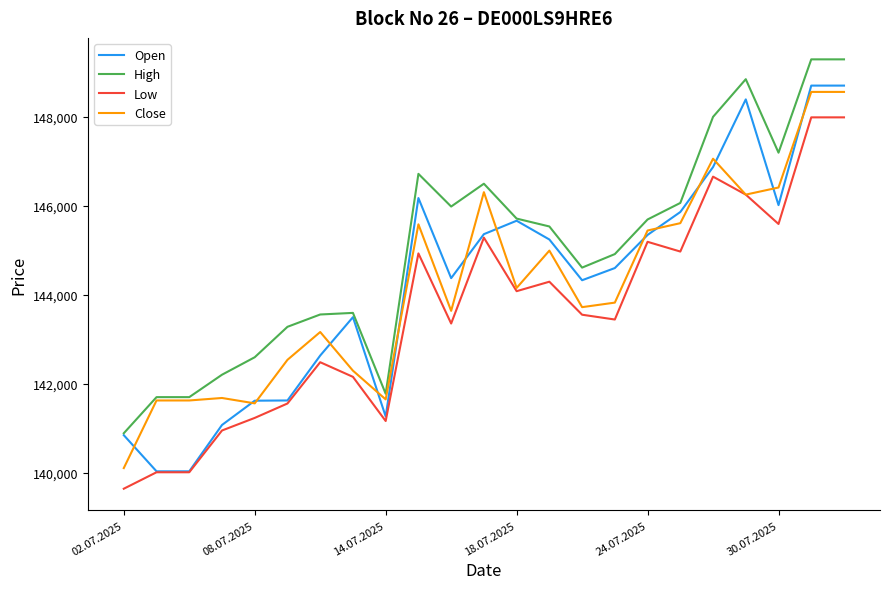

Which series has the widest spread of values?

Open